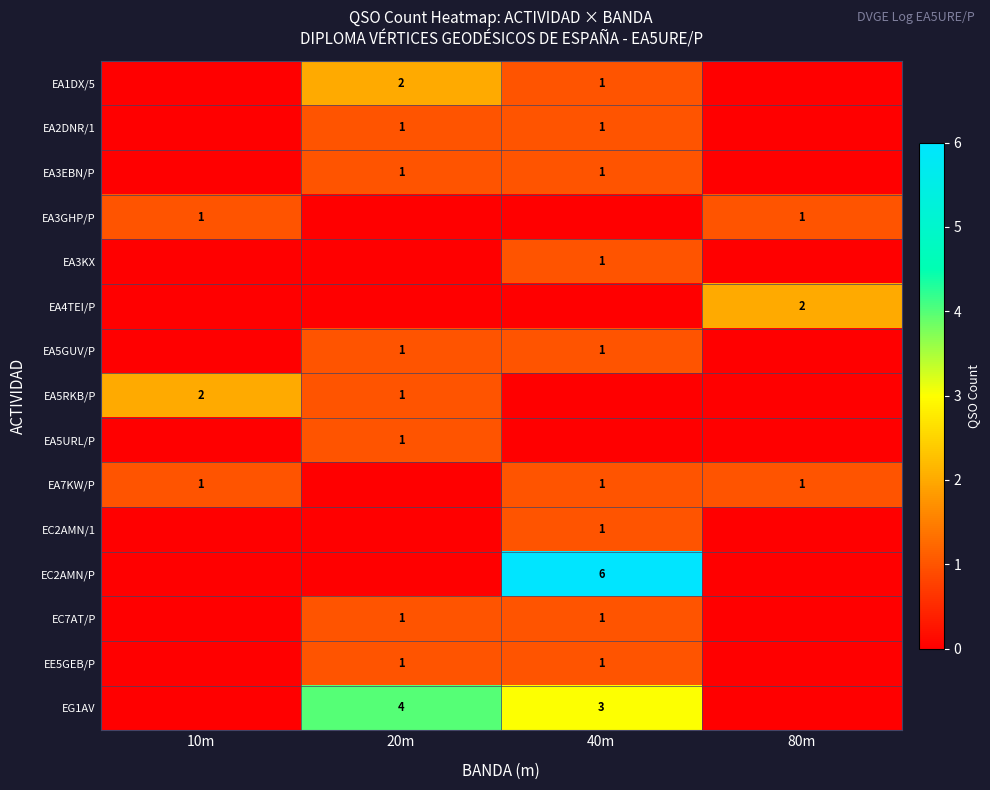

Which category has the lowest value across all series?

10m